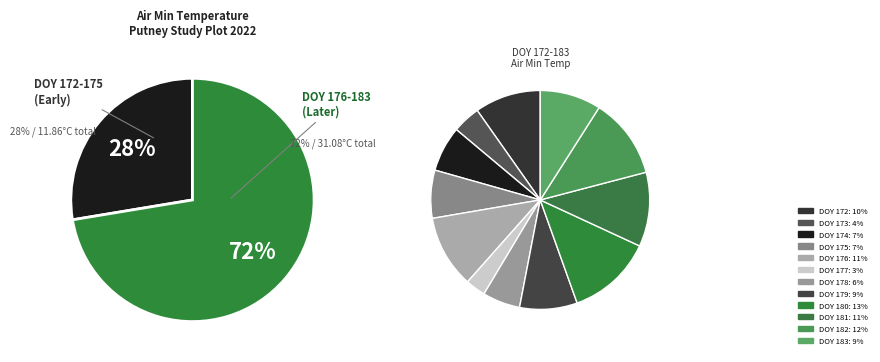

The DOY 182 slice represents 5% of the pie. True or false?

False